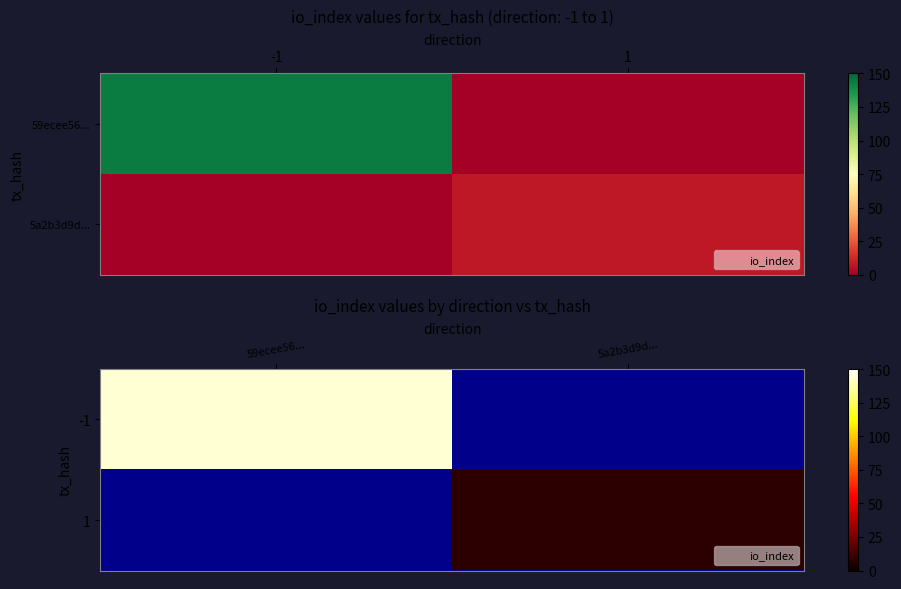

Which label corresponds to the largest value in the chart?

59ecee56...